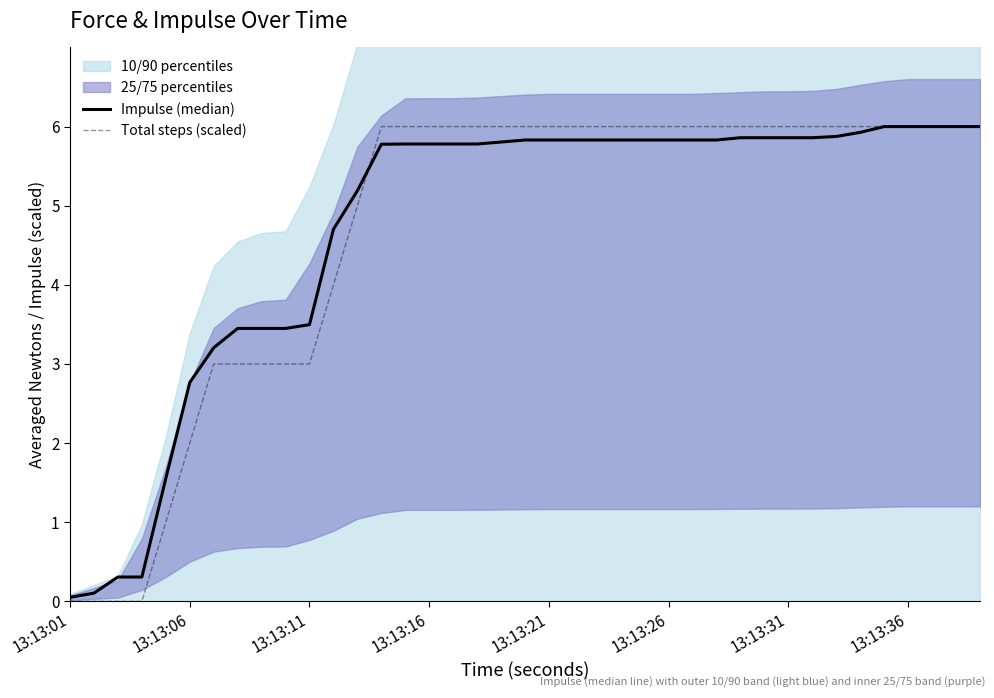

The Total steps (scaled) series shows 3.4 at 13:13:06. True or false?

False